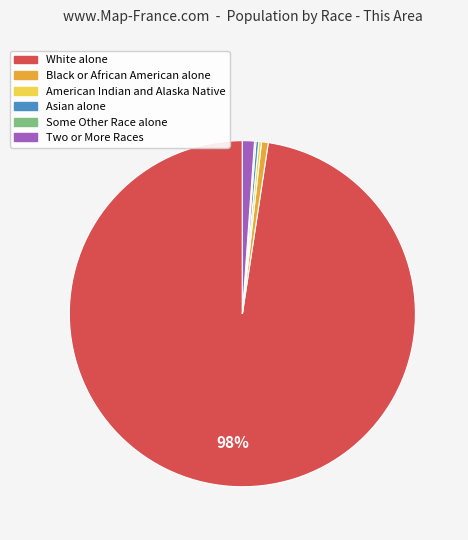

Does Two or More Races represent more than half of the total?

No